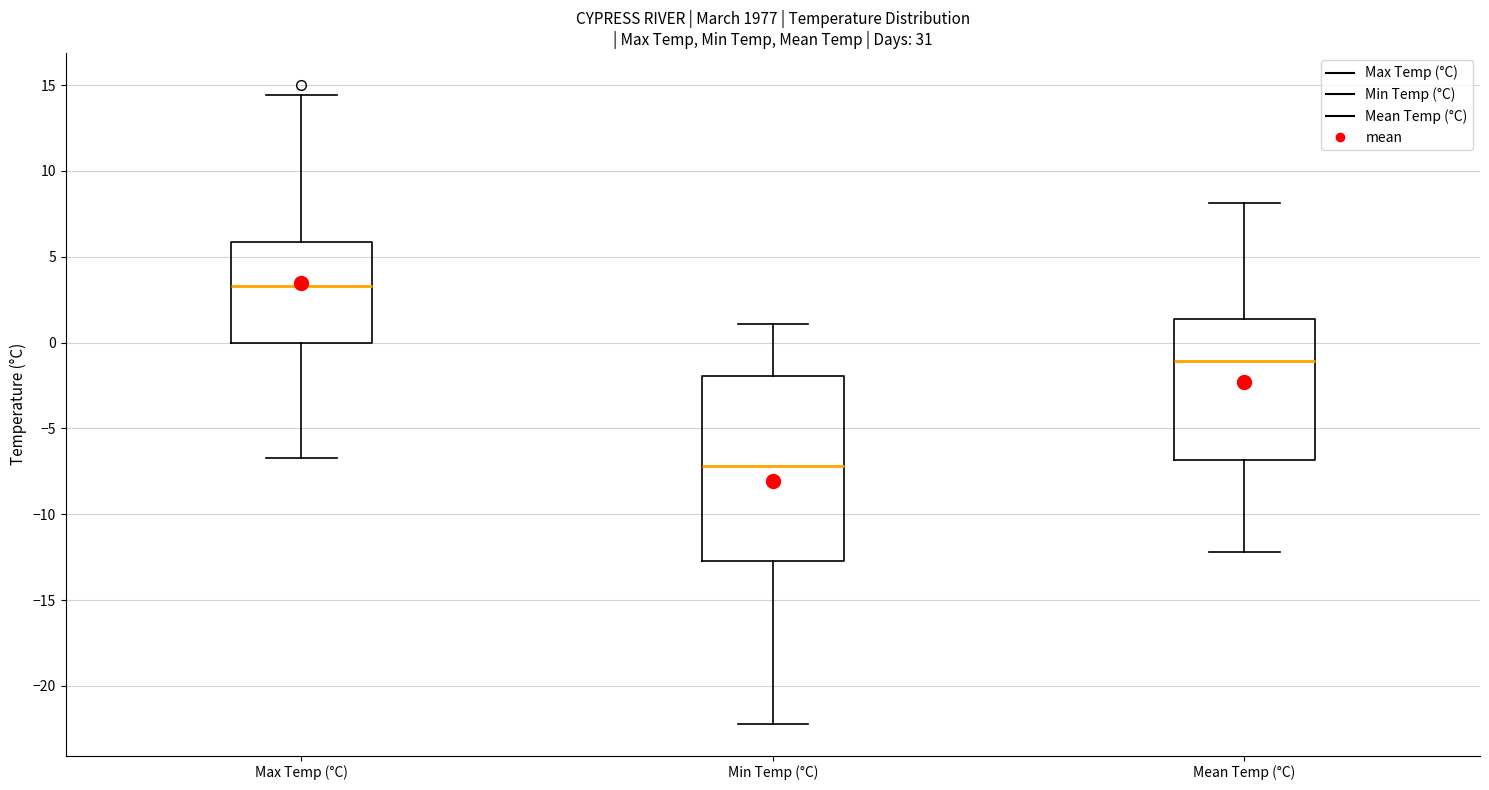

Comparing the boxes themselves (not the whiskers), which one is the tallest?

Min Temp (°C)